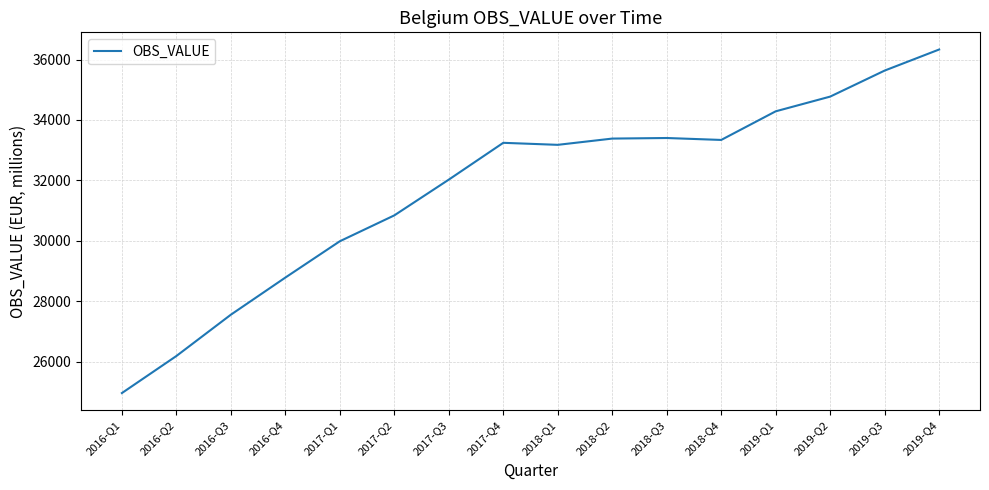

What is the difference between the second highest and second lowest values?

9444